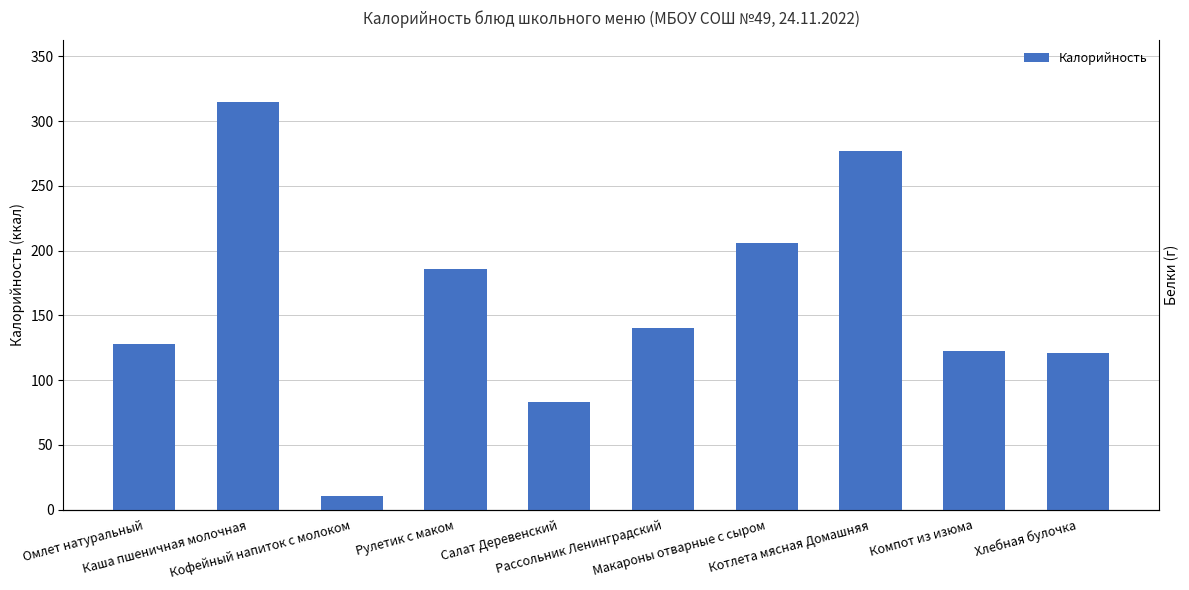

Where does the Белки series first go above 5?

Омлет натуральный